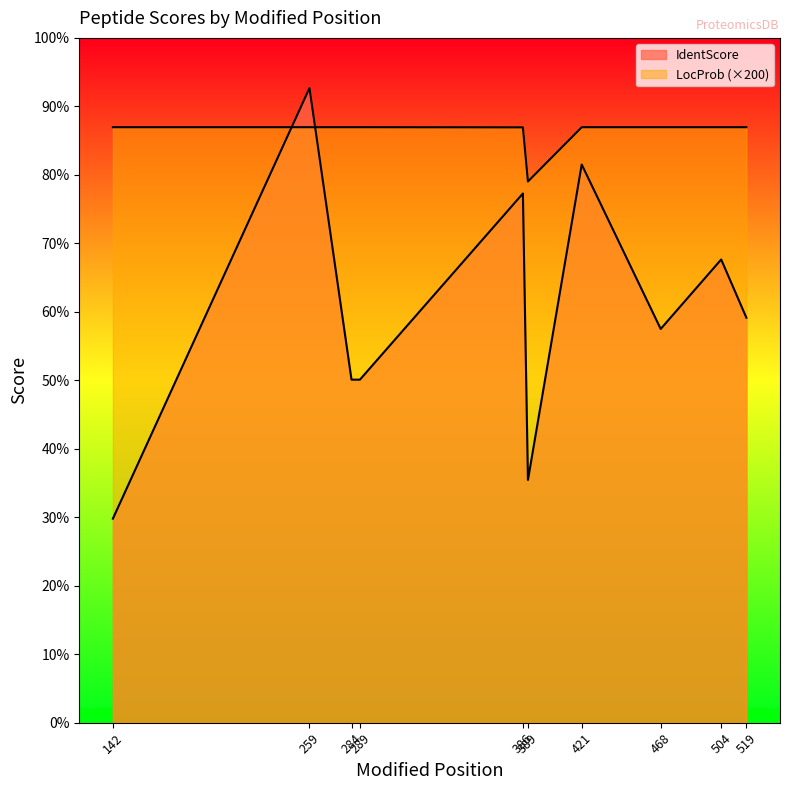

Between 142 and 504, which series saw the biggest shift?

IdentScore